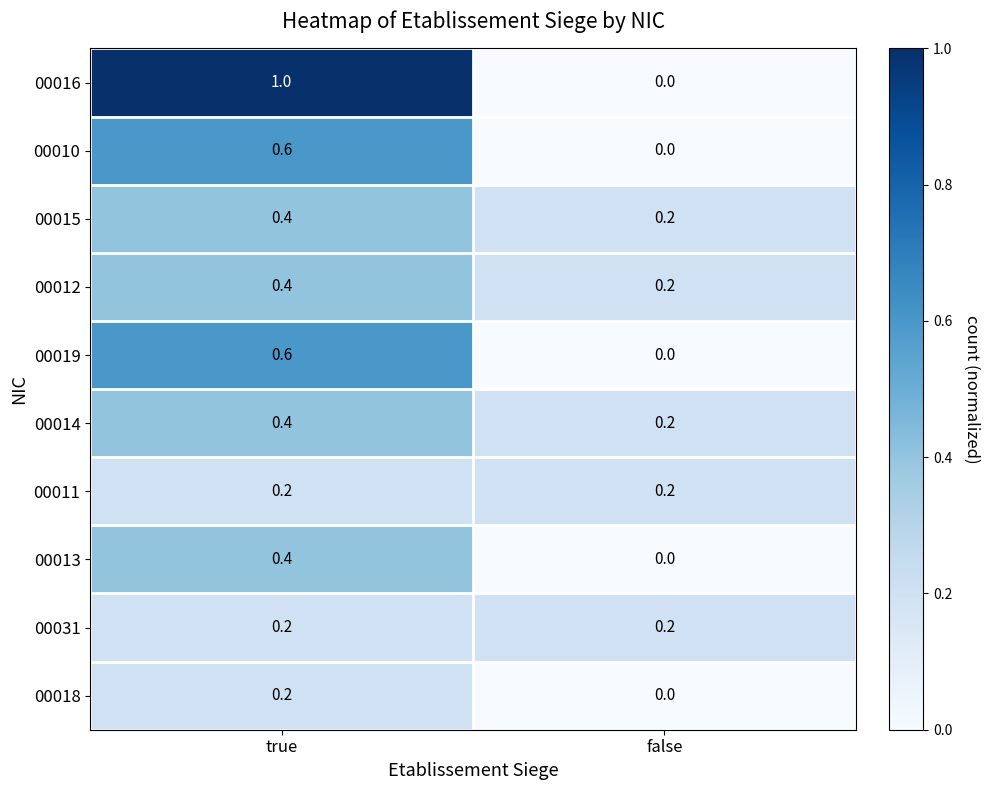

Rank the categories by 00013 value from lowest to highest.

false, true